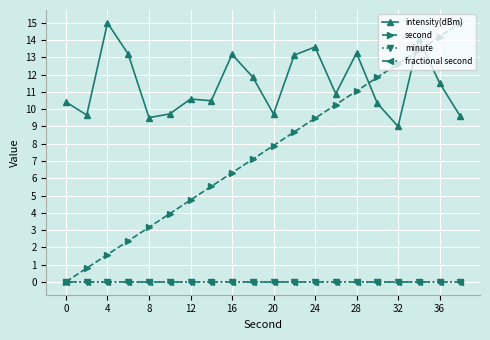

Does the chart have visible grid lines?

Yes